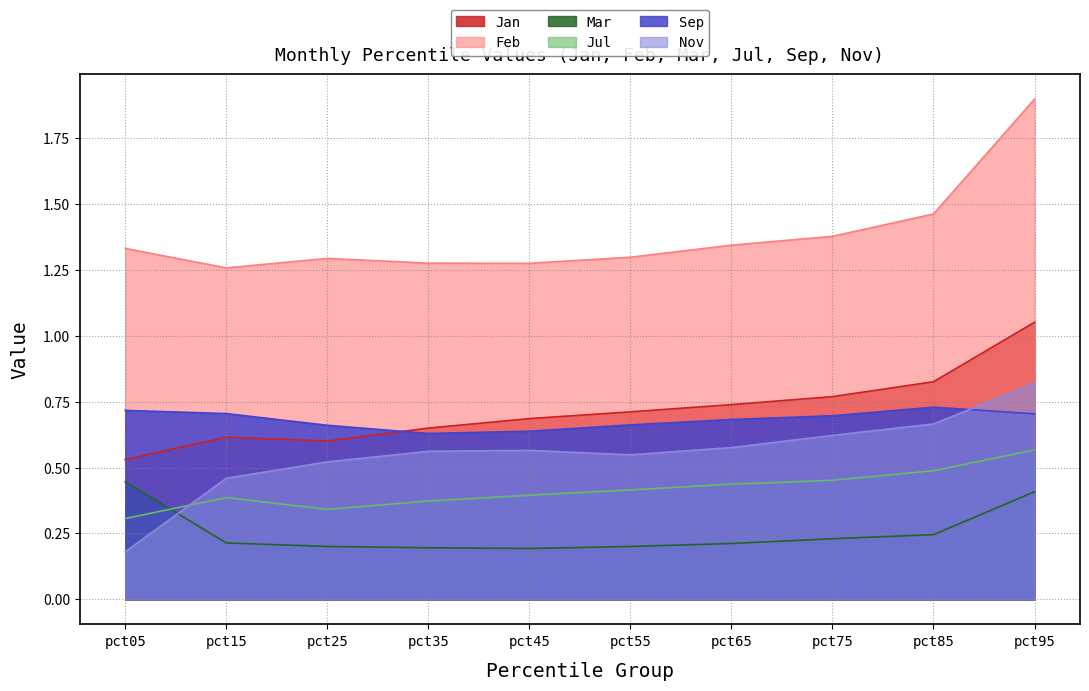

Which series has the largest range (max minus min)?

Feb